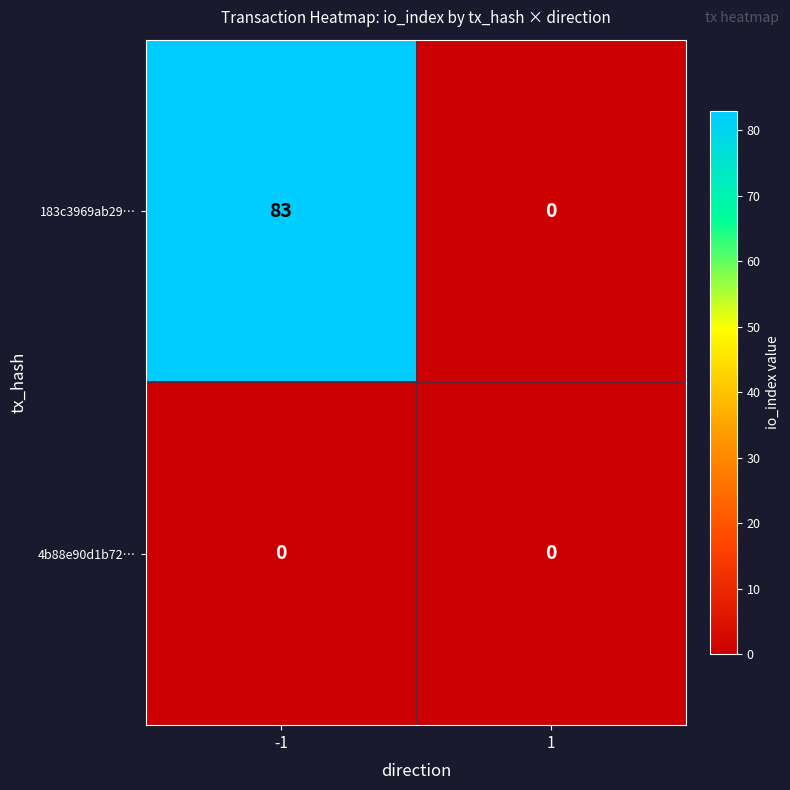

Which series changed the most between -1 and 1?

183c3969ab29…